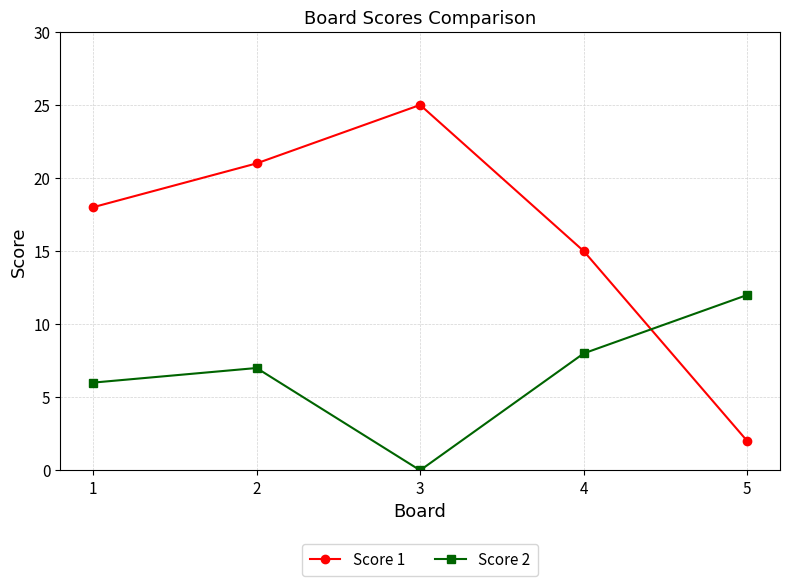

What is the spread (max minus min) of values at 3?

25